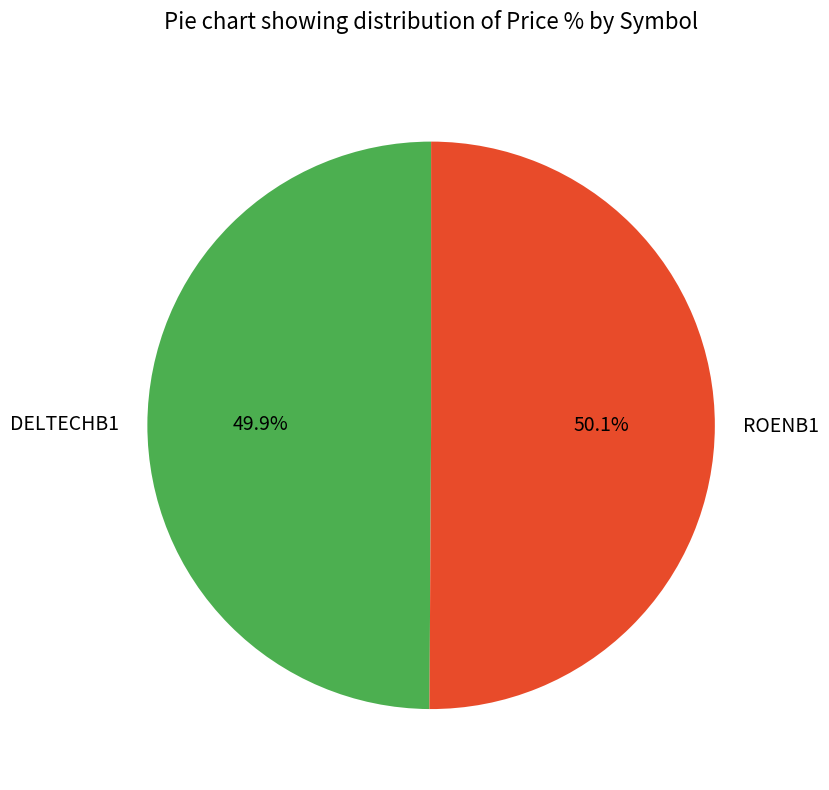

How many slices are in this pie chart?

2